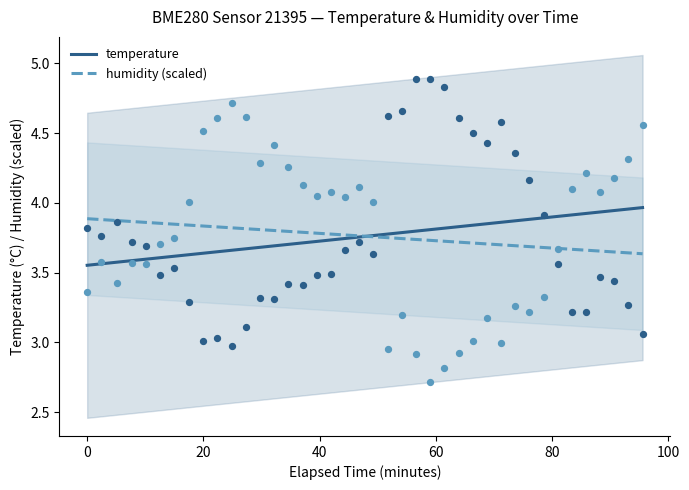

Which series contains the highest Y value?

temperature